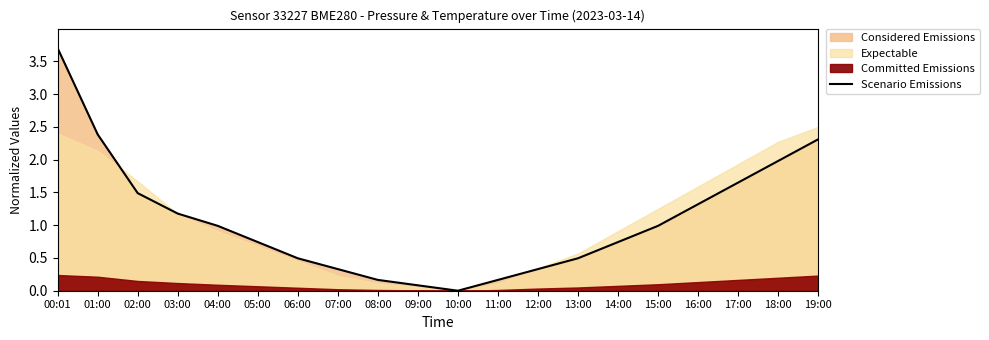

What is the value of the 9th point from the left?

0.2